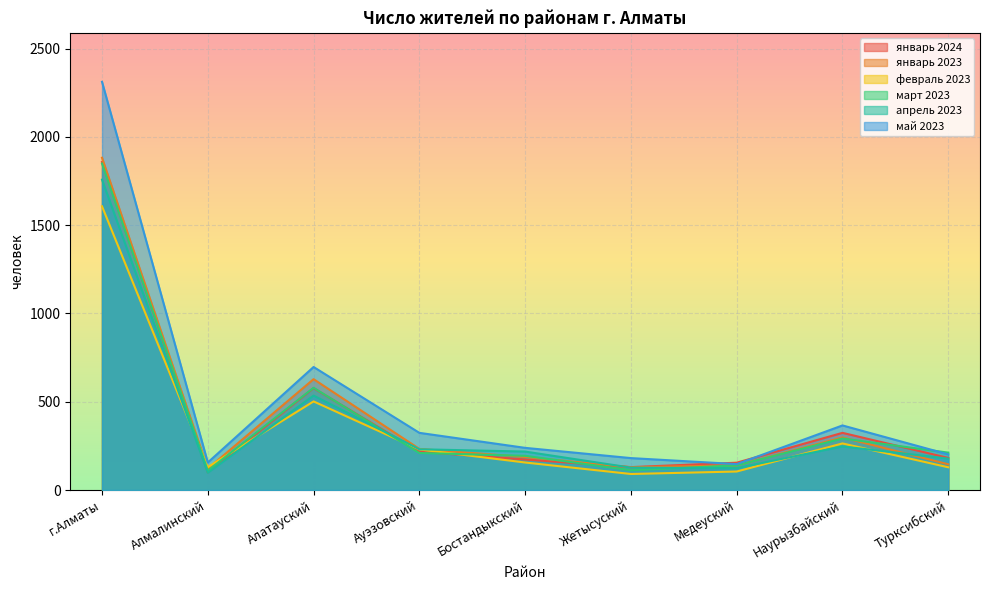

List the labels in order of январь 2024 value, largest first.

г.Алматы, Алатауский, Наурызбайский, Ауэзовский, Турксибский, Бостандыкский, Медеуский, Жетысуский, Алмалинский